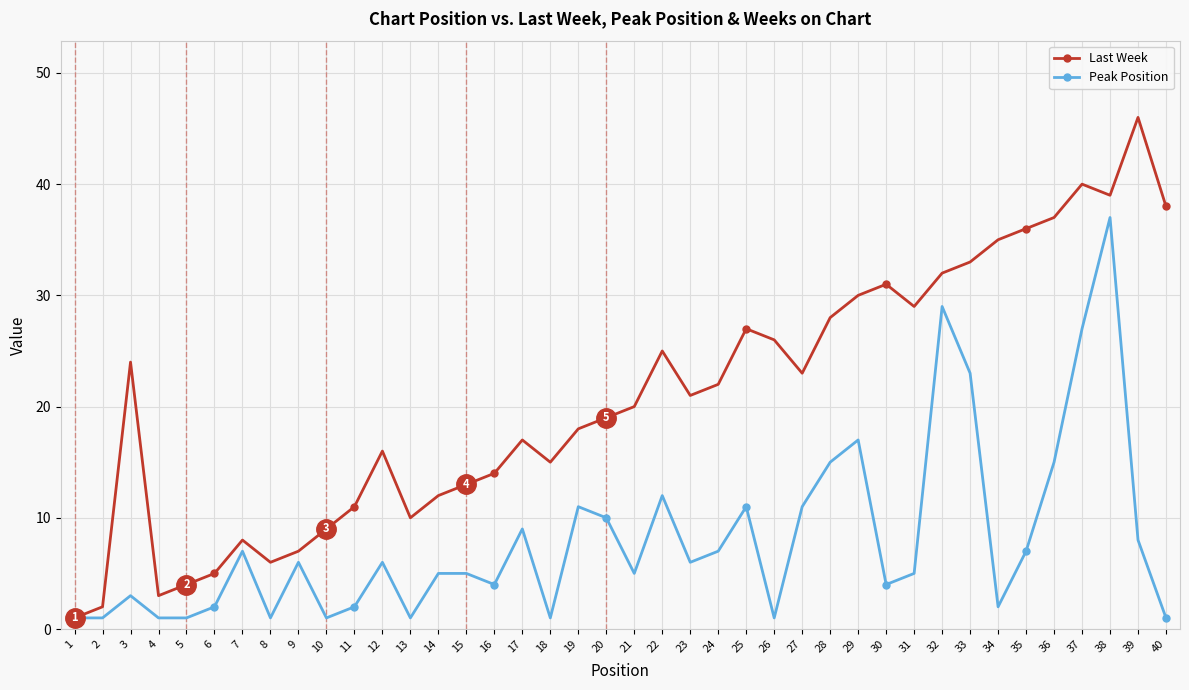

Where is the first local maximum for Last Week?

3